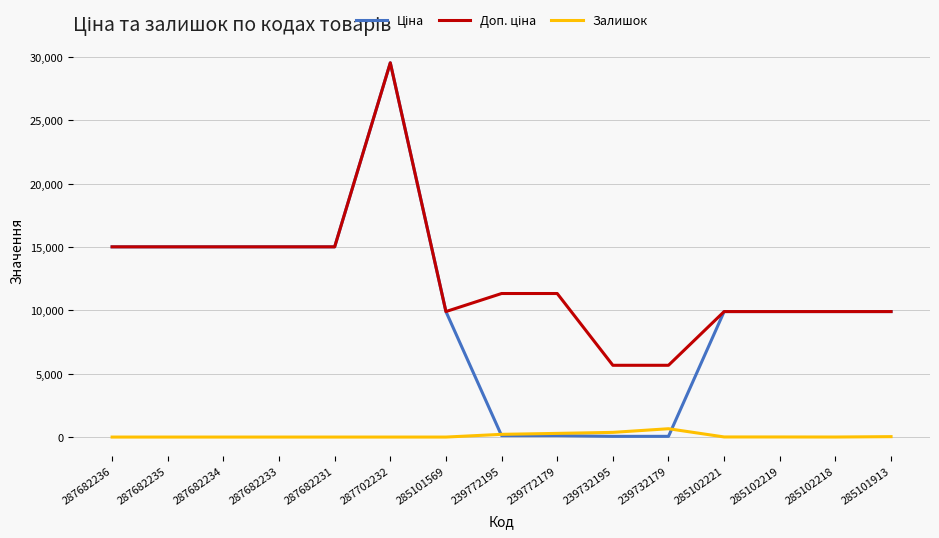

What is the spread (max minus min) of values at 287702232?

29548.9